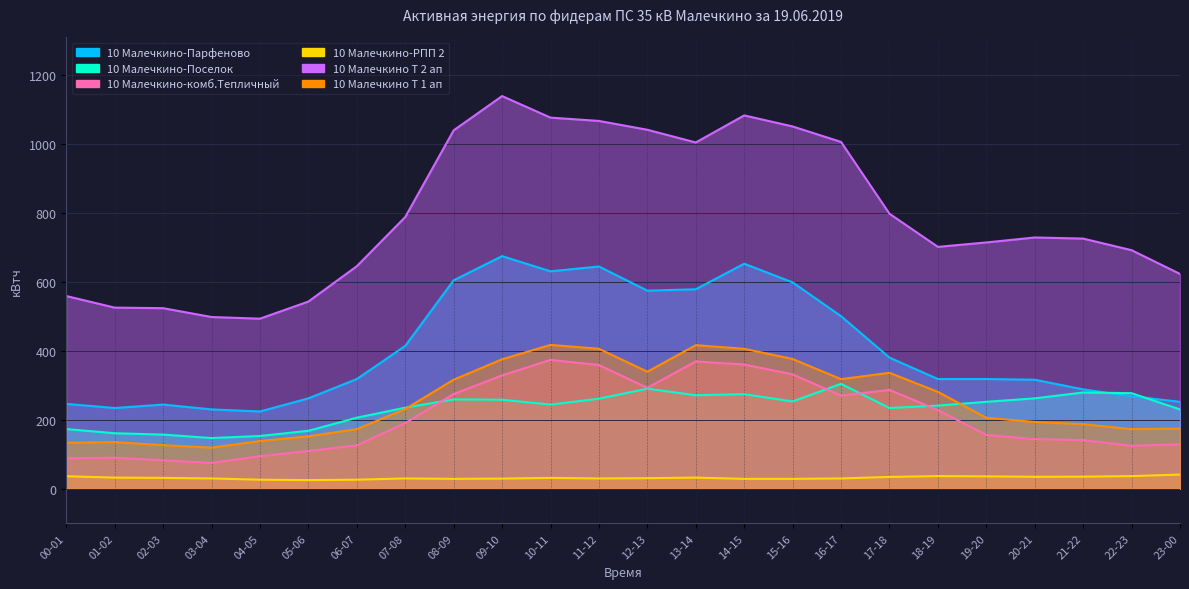

True or false: 10 Малечкино-РПП 2 and 10 Малечкино Т 1 ап cross at least once.

False